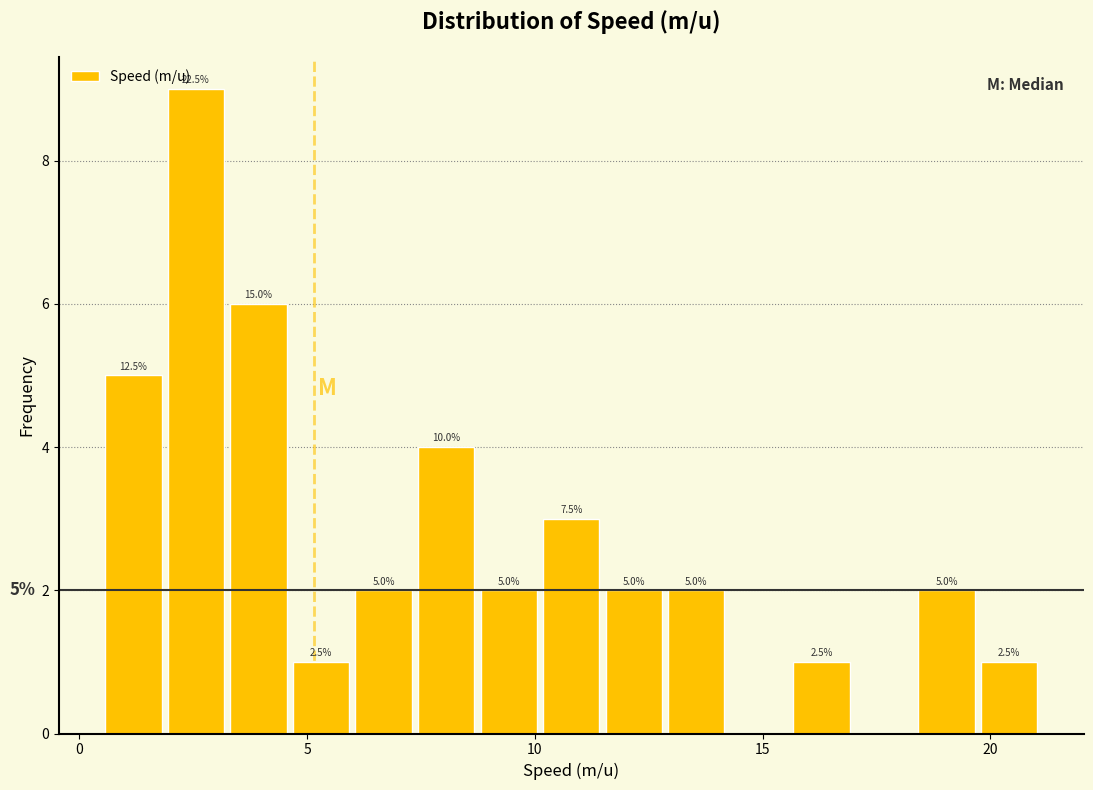

Around what value on the x-axis is the tallest bar? Give the approximate position of its centre, as read against the axis.

2.5